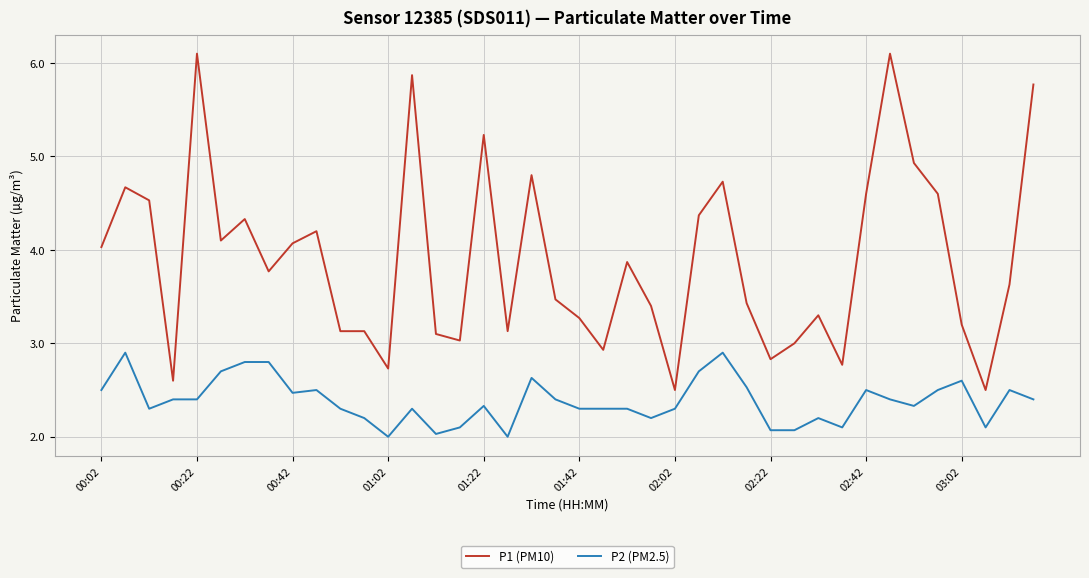

List the series in order of their peak value, lowest first.

P2 (PM2.5), P1 (PM10)